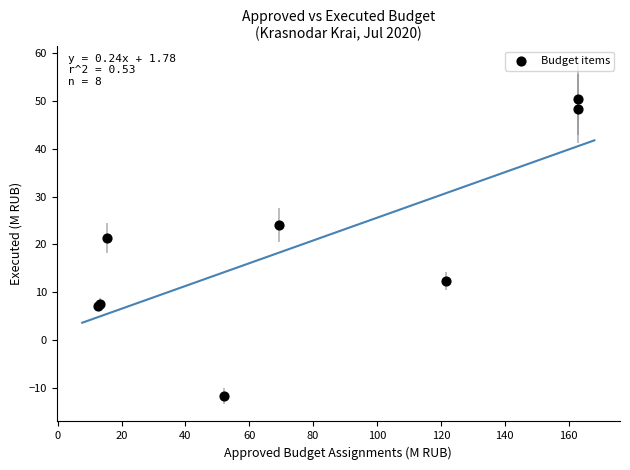

What Y value in the scatter plot is closest to 19?

21.3